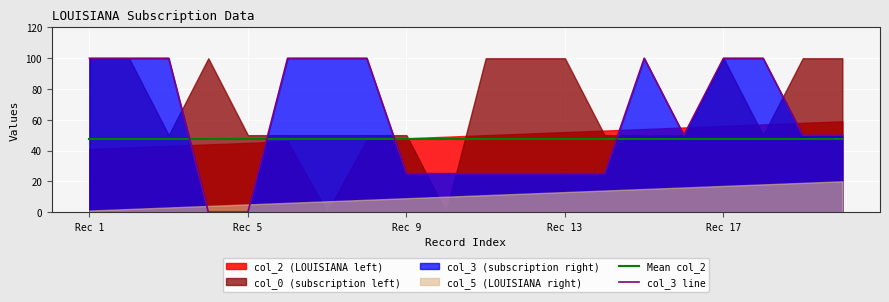

True or false: Mean col_2 and col_3 line cross at least once.

True